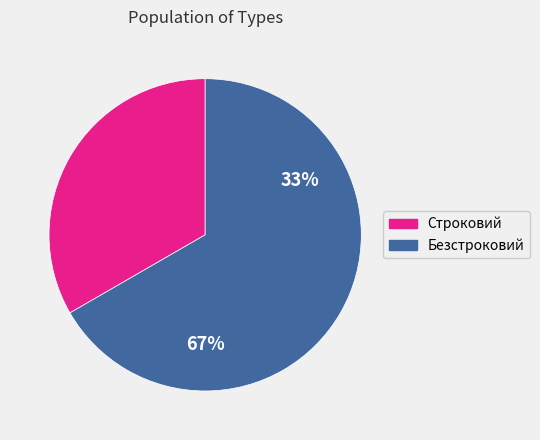

What is the total percentage of Строковий and Безстроковий?

100.0%